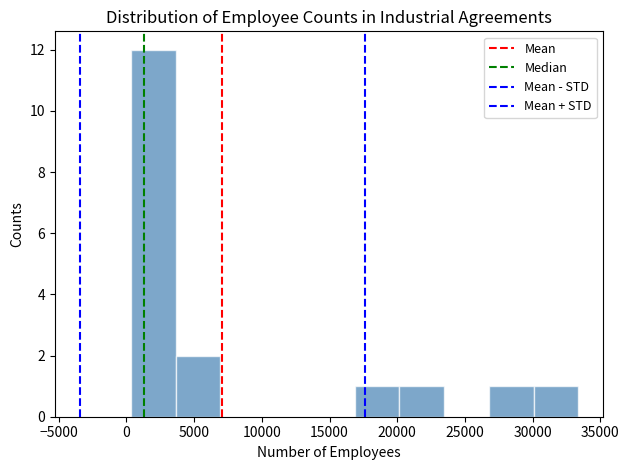

Reading left to right, transcribe this chart: for each bar, give the range it covers on the x-axis and its height. Neither the bar edges nor the heights are printed on the chart, so give them approximately, as read against the axes.

500 to 3500: 12
3500 to 7000: 2
7000 to 10000: 0
10000 to 13500: 0
13500 to 17000: 0
17000 to 20000: 1
20000 to 23500: 1
23500 to 27000: 0
27000 to 30000: 1
30000 to 33500: 1